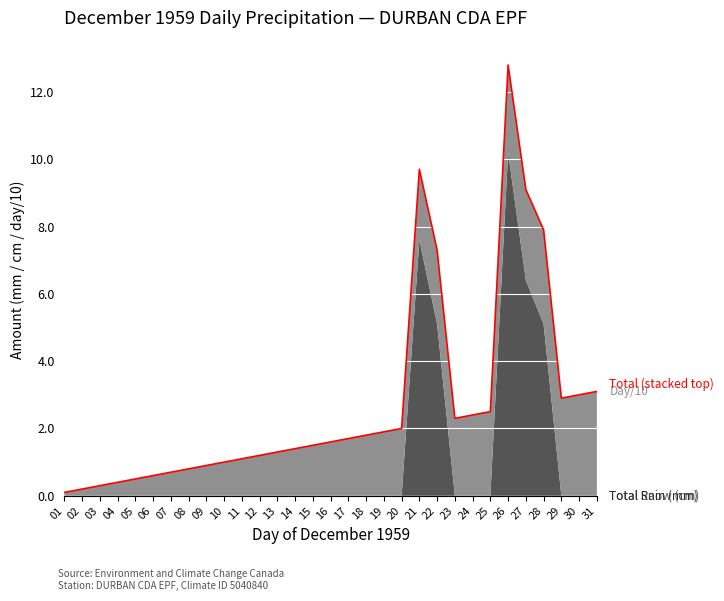

List the labels in order of value, smallest first.

01, 02, 03, 04, 05, 06, 07, 08, 09, 10, 11, 12, 13, 14, 15, 16, 17, 18, 19, 20, 23, 24, 25, 29, 30, 31, 22, 28, 27, 21, 26